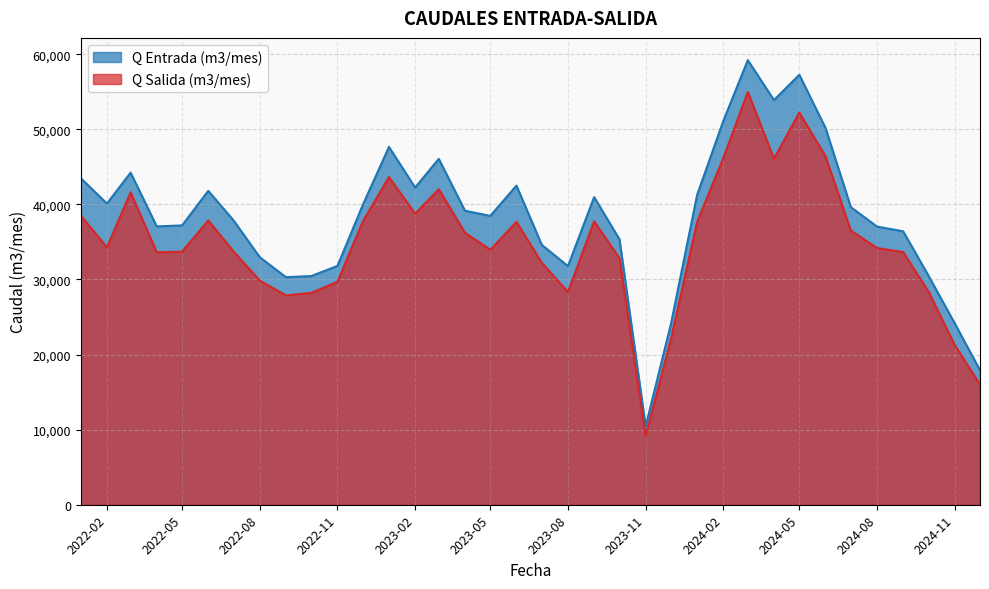

How many distinct data groups are displayed?

2